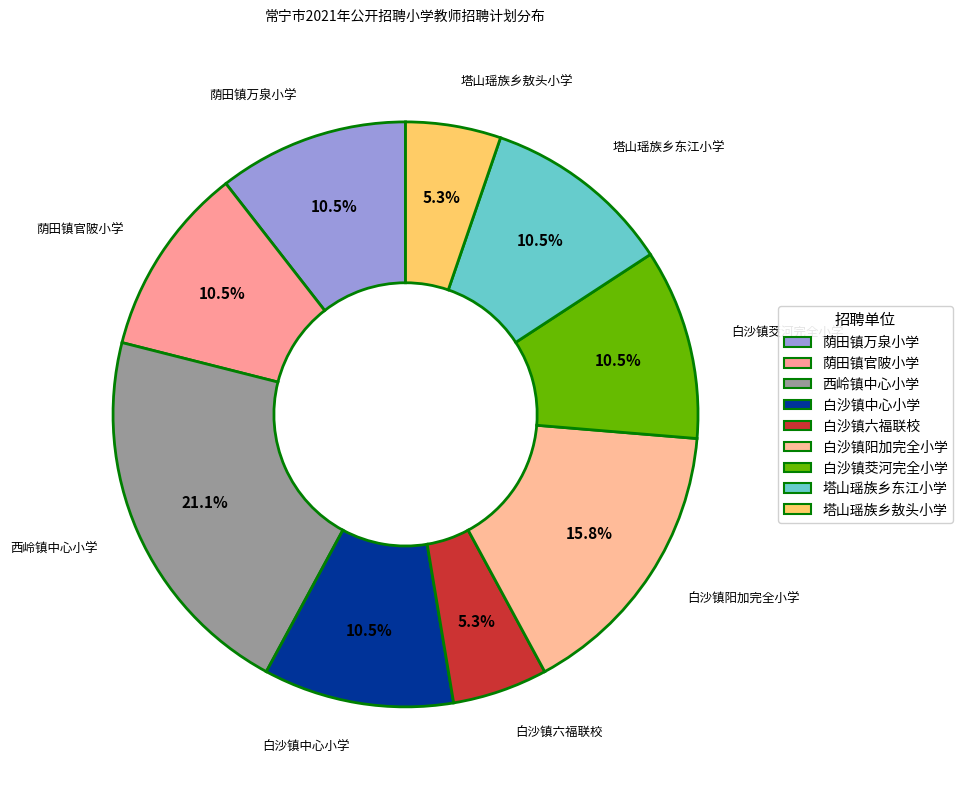

To the nearest percent, what is the difference between the largest and smallest slice percentages?

16%